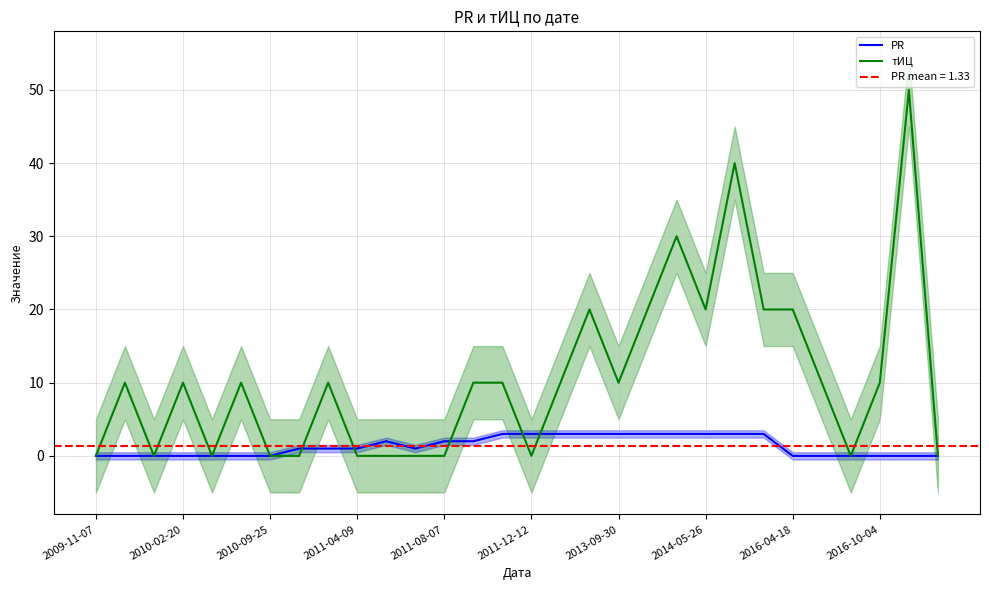

Reading left to right, what are all the values shown in this chart?

PR: 0	0	0	0	0	0	0	1	1	1	2	1	2	2	3	3	3	3	3	3	3	3	3	3	0	0	0	0	0	0
тИЦ: 0	10	0	10	0	10	0	0	10	0	0	0	0	10	10	0	10	20	10	20	30	20	40	20	20	10	0	10	50	0